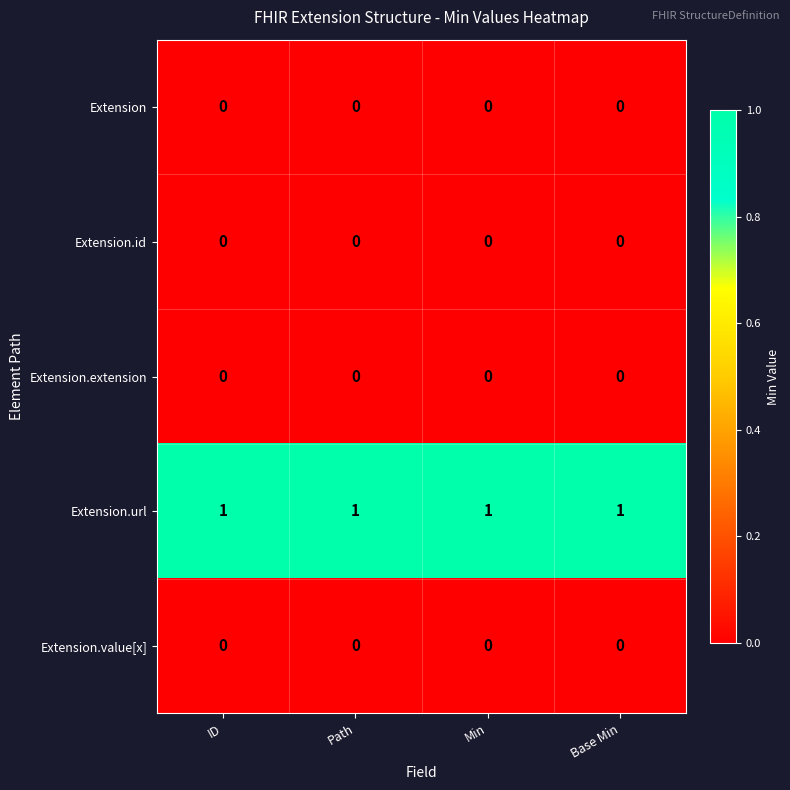

The Extension.url series shows 1 at ID. True or false?

True